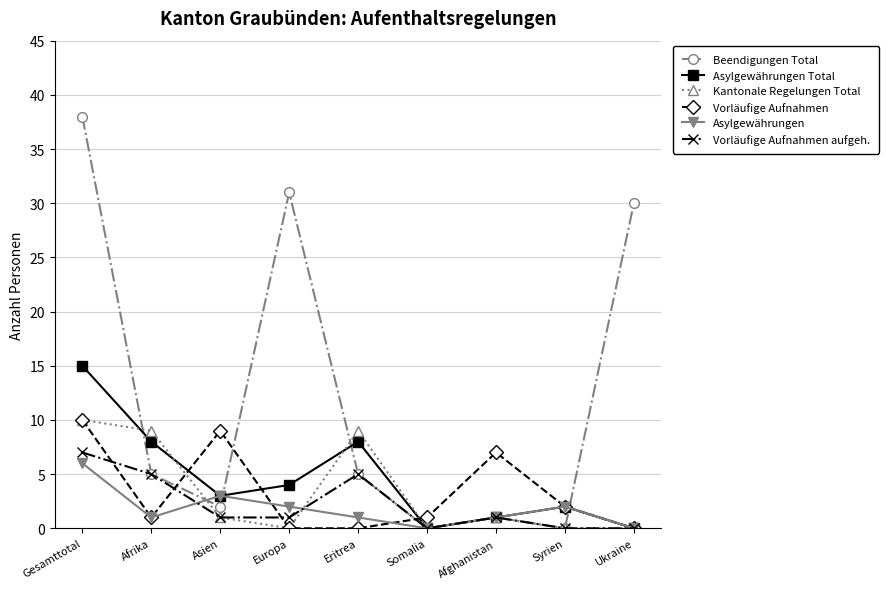

What is the sum of all Vorläufige Aufnahmen aufgeh. values?

20